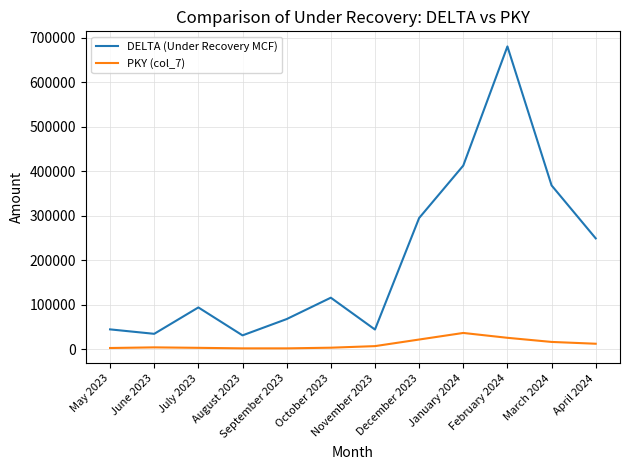

Is this an area chart (filled region under the line)?

No